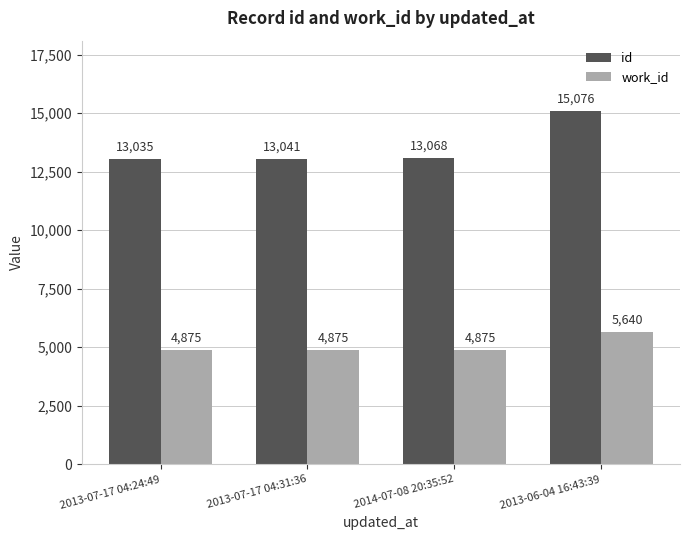

What is the maximum value for id?

15076